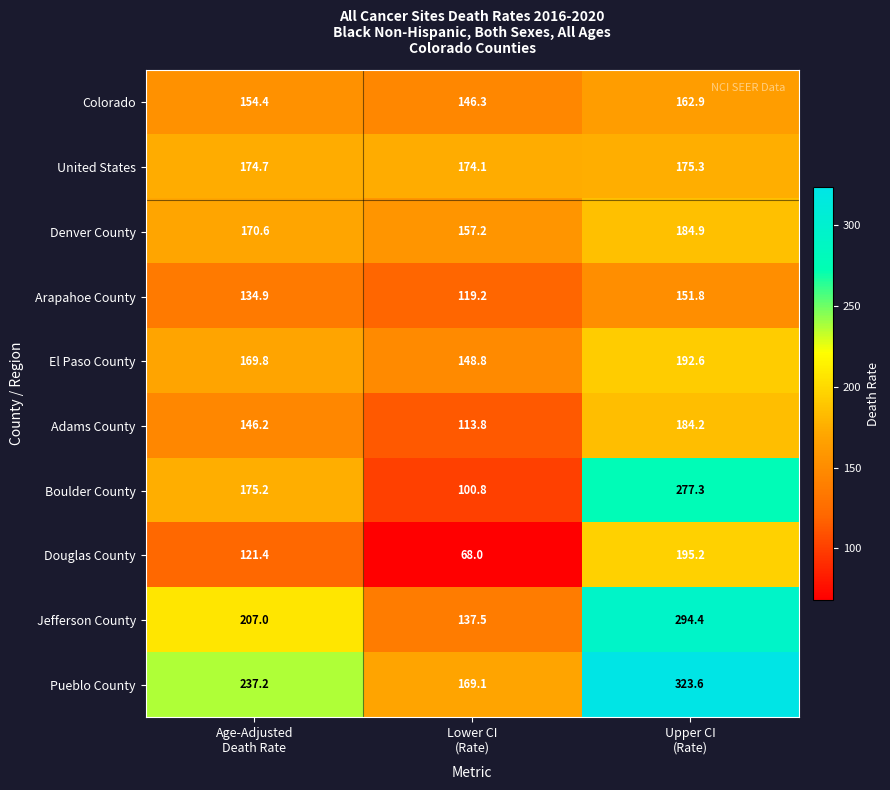

Which series has the largest total across all categories?

Pueblo County